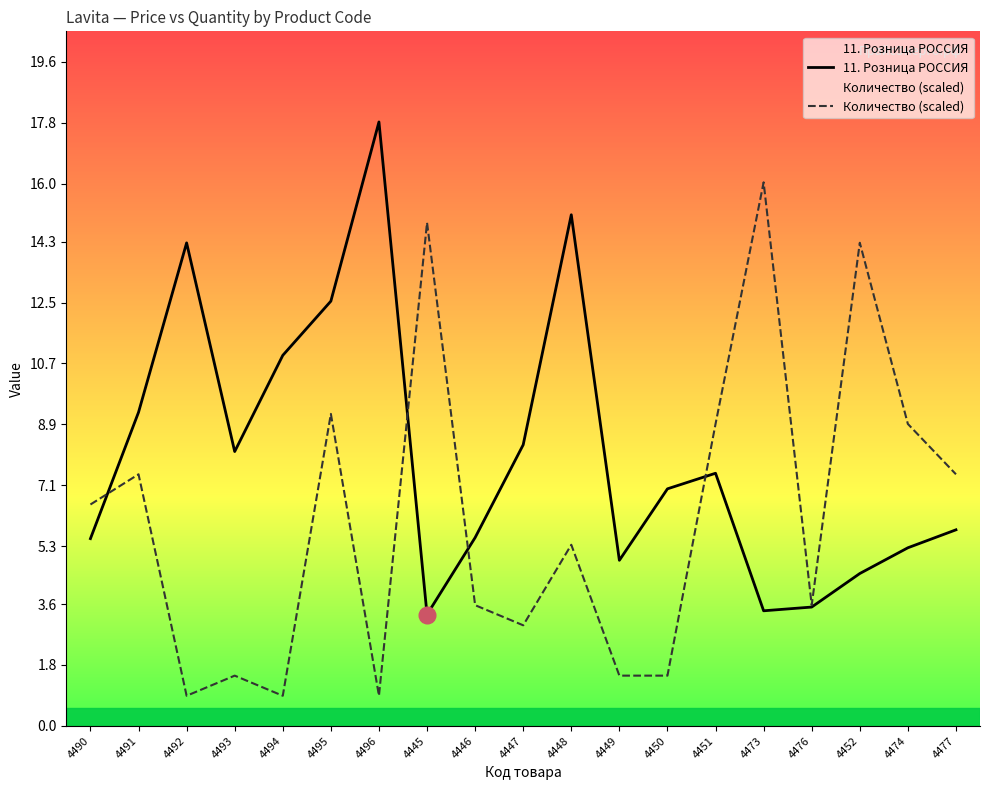

What is the minimum value for Количество (scaled)?

0.9